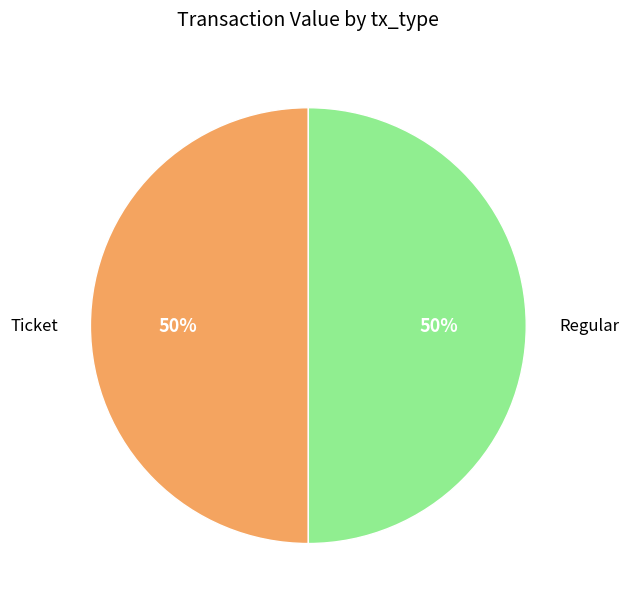

To the nearest percent, what portion does Regular represent?

50%